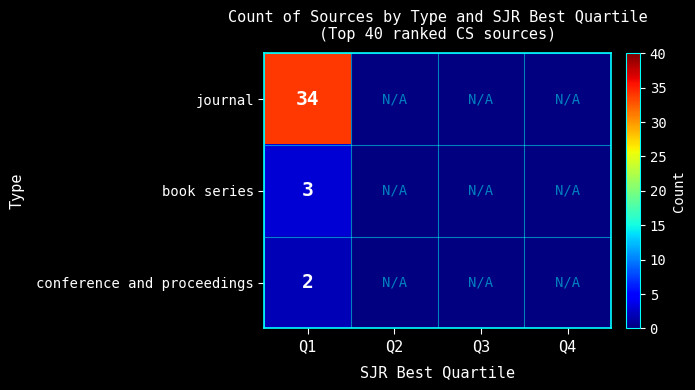

What is the smallest value displayed?

2.0